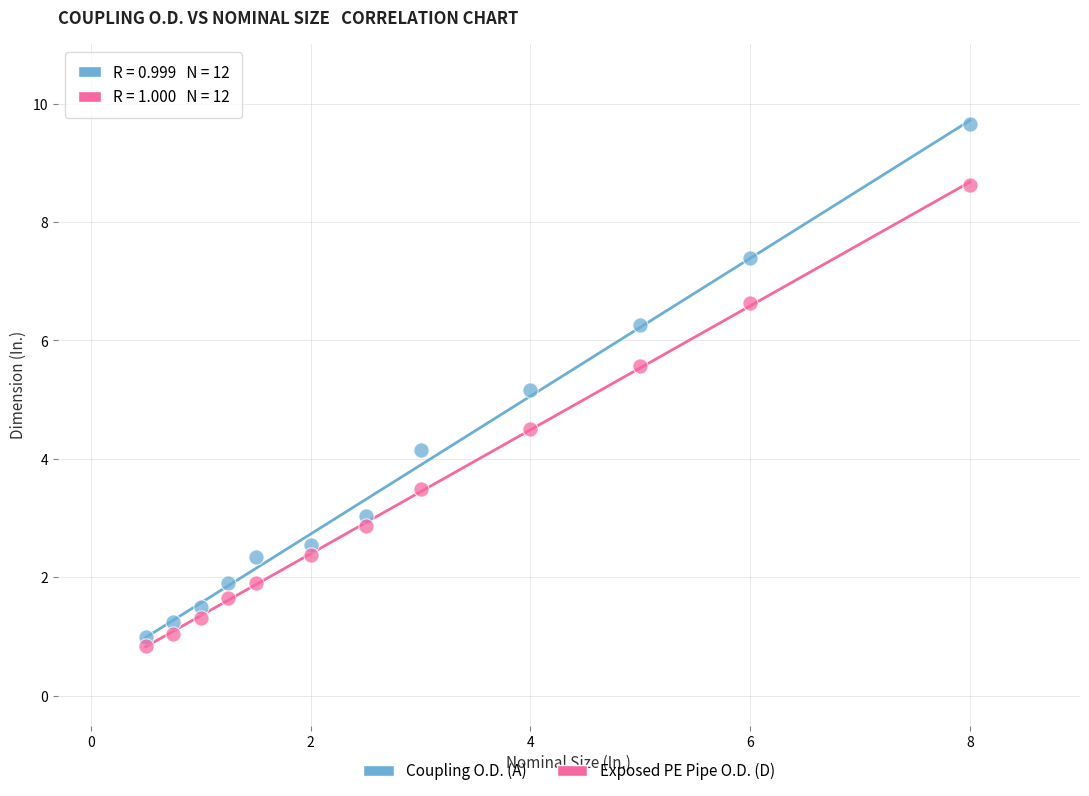

Which series has the widest spread of Y values?

Coupling O.D. (A)